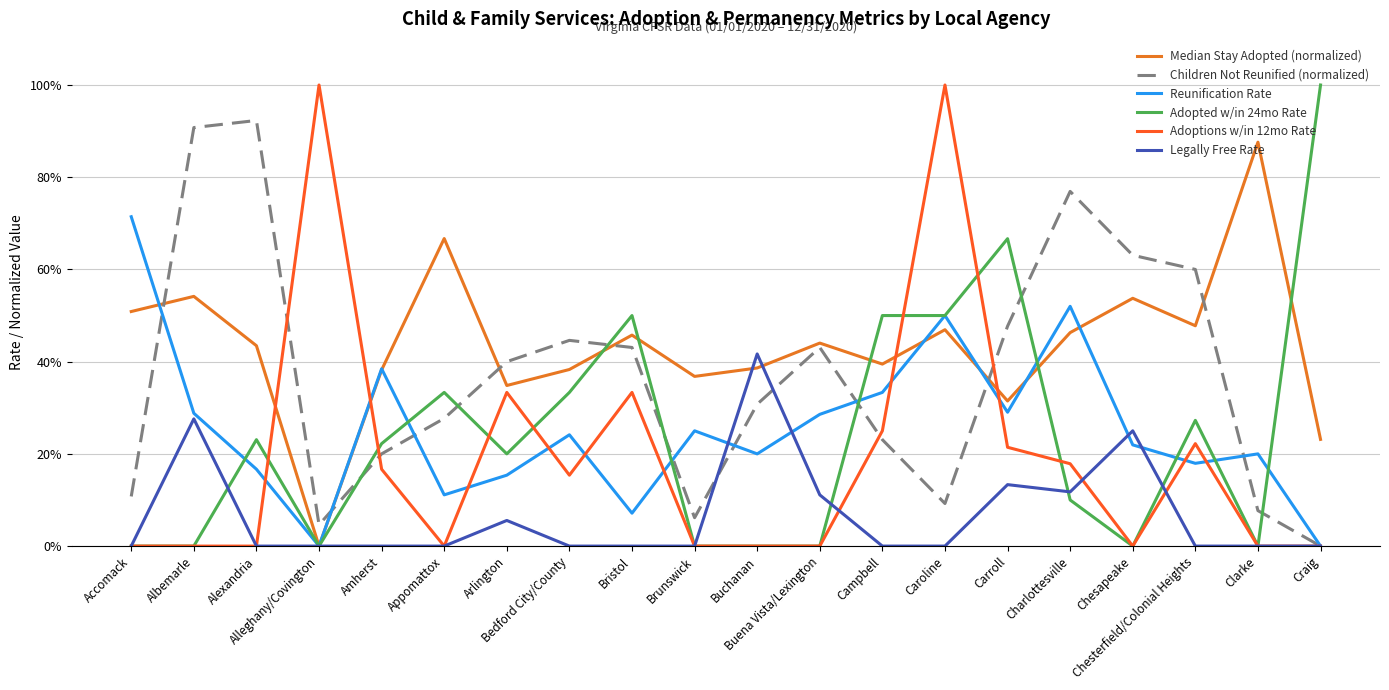

Which series changed the most between Accomack and Carroll?

Adopted w/in 24mo Rate